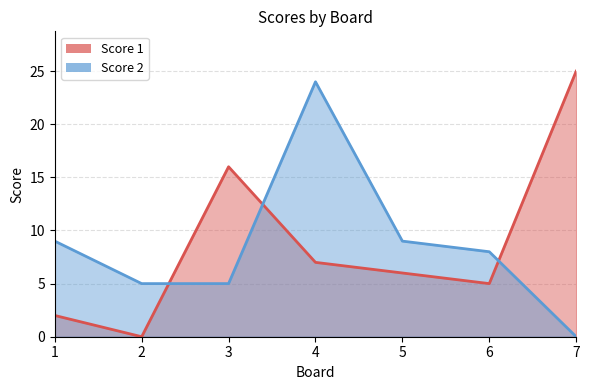

Which series changed the most between 2 and 3?

Score 1